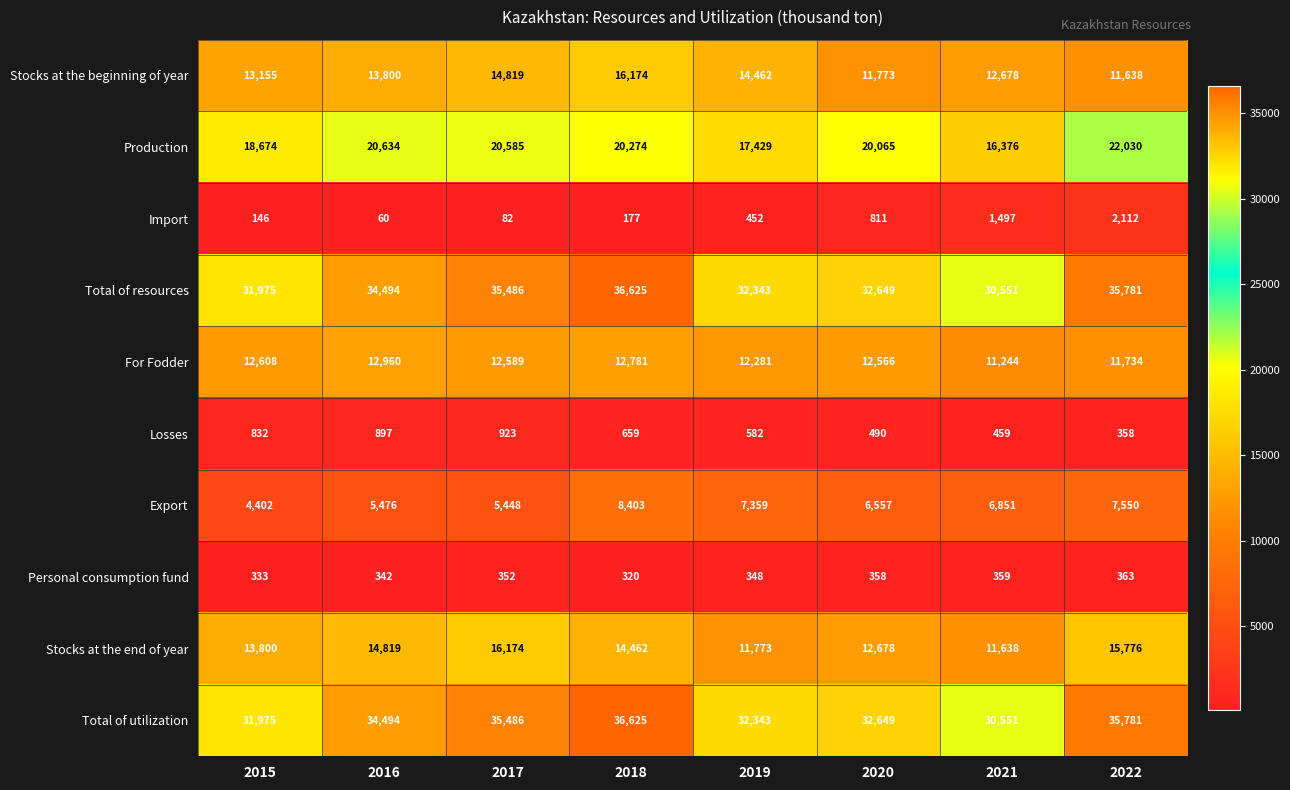

Count the number of data series in this chart.

10